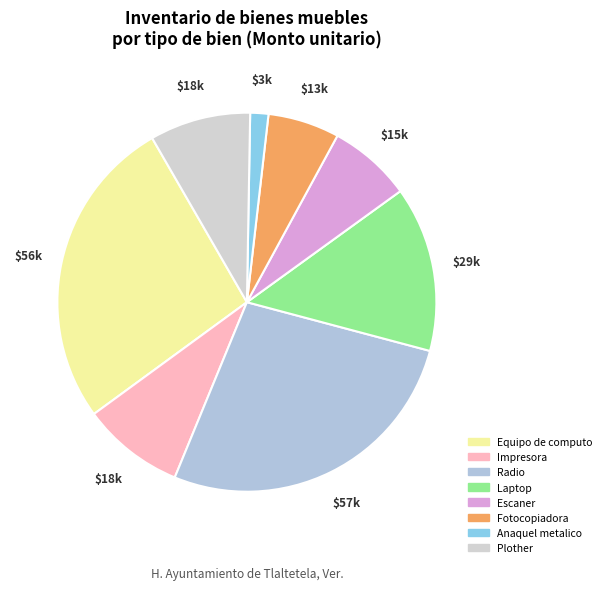

How many segments does this pie chart have?

8